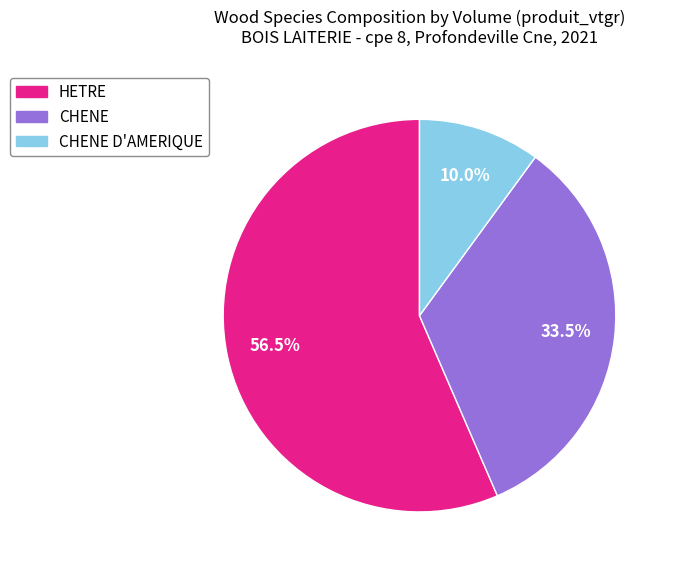

Do CHENE D'AMERIQUE and CHENE together represent more than half of the pie?

No